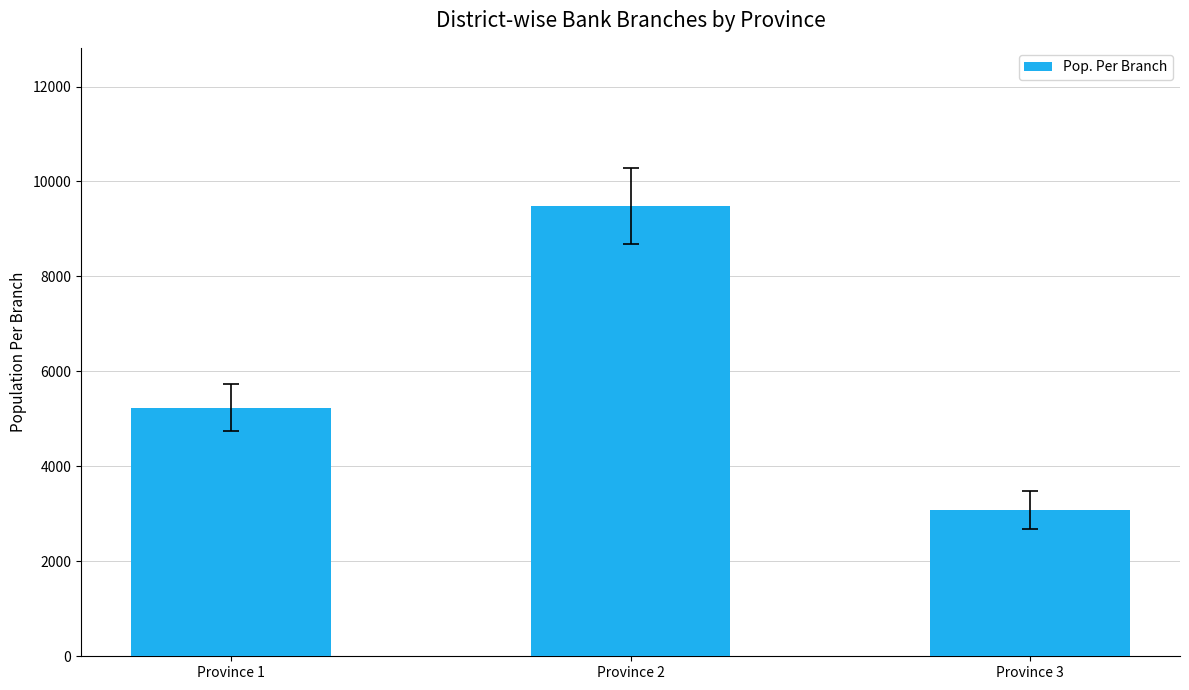

Approximately how many times larger is the value at Province 1 compared to Province 3?

1.7